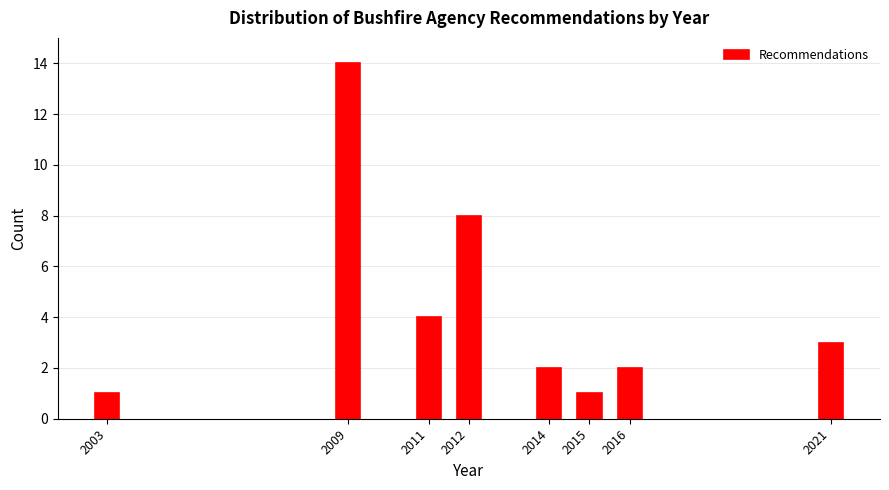

Reading left to right, extract all data points from this chart.

1	14	4	8	2	1	2	3